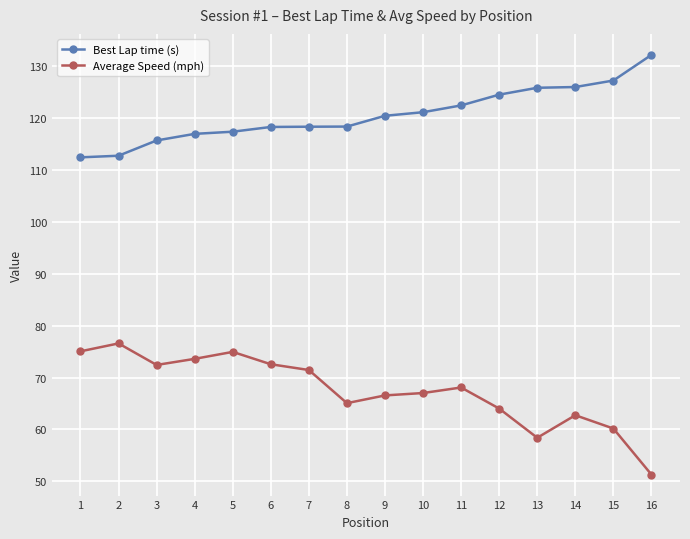

Is the value of Average Speed (mph) at 13 greater than the value of Best Lap time (s) at 15?

No